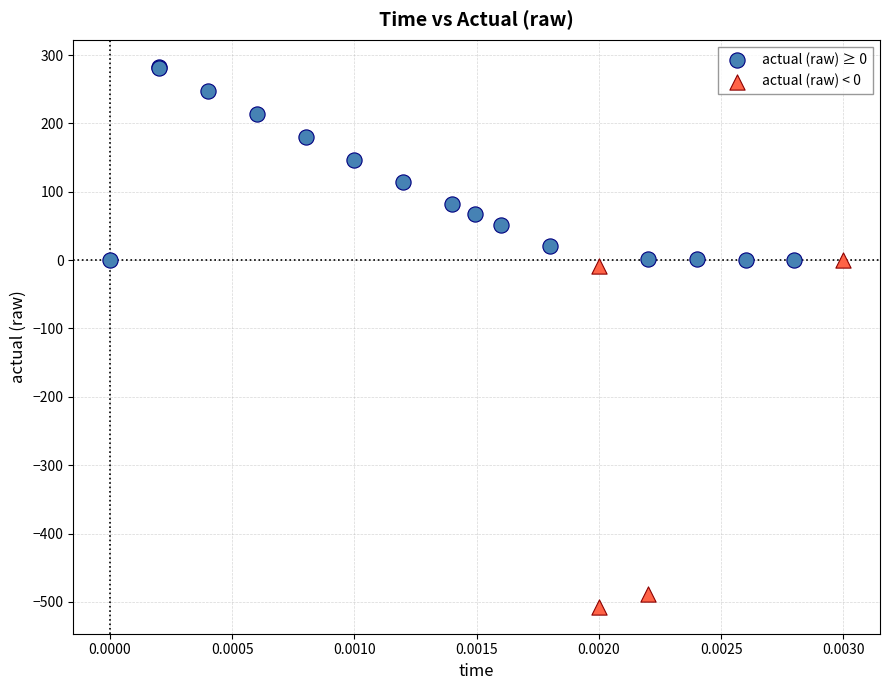

Which series has the largest Y range (max minus min)?

actual (raw) < 0